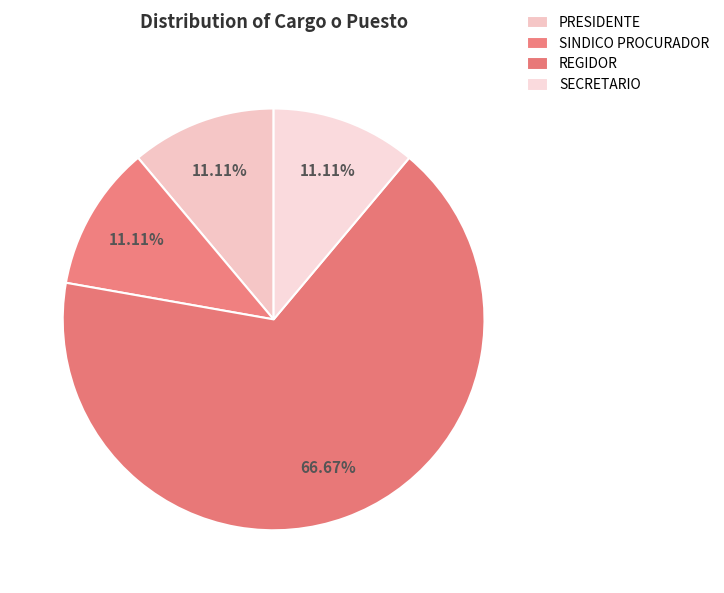

True or false: SINDICO PROCURADOR accounts for 11% of the total.

True